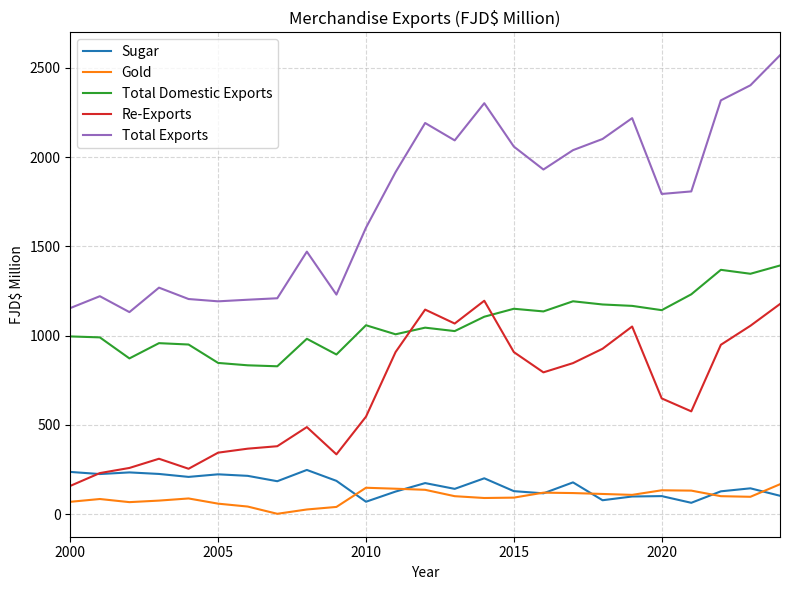

Which series has the largest total across all categories?

Total Exports